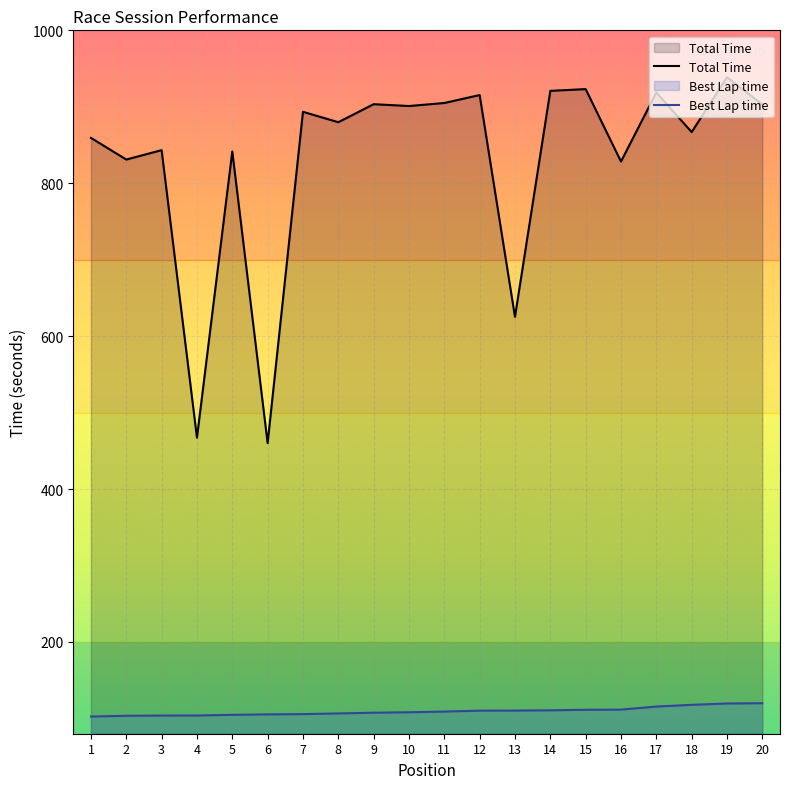

Where is Total Time nearest to the value 699?

13